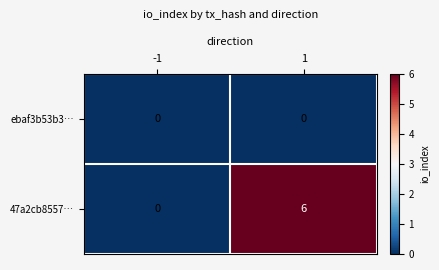

Is the value of ebaf3b53b3… at 1 greater than the value of 47a2cb8557… at 1?

No